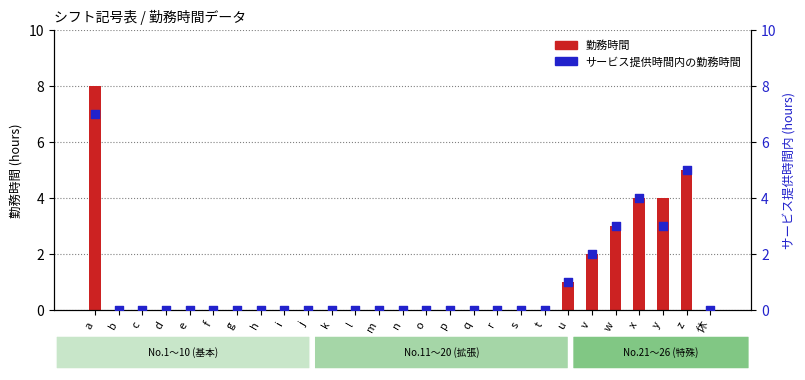

Which series has the largest Y range (max minus min)?

勤務時間